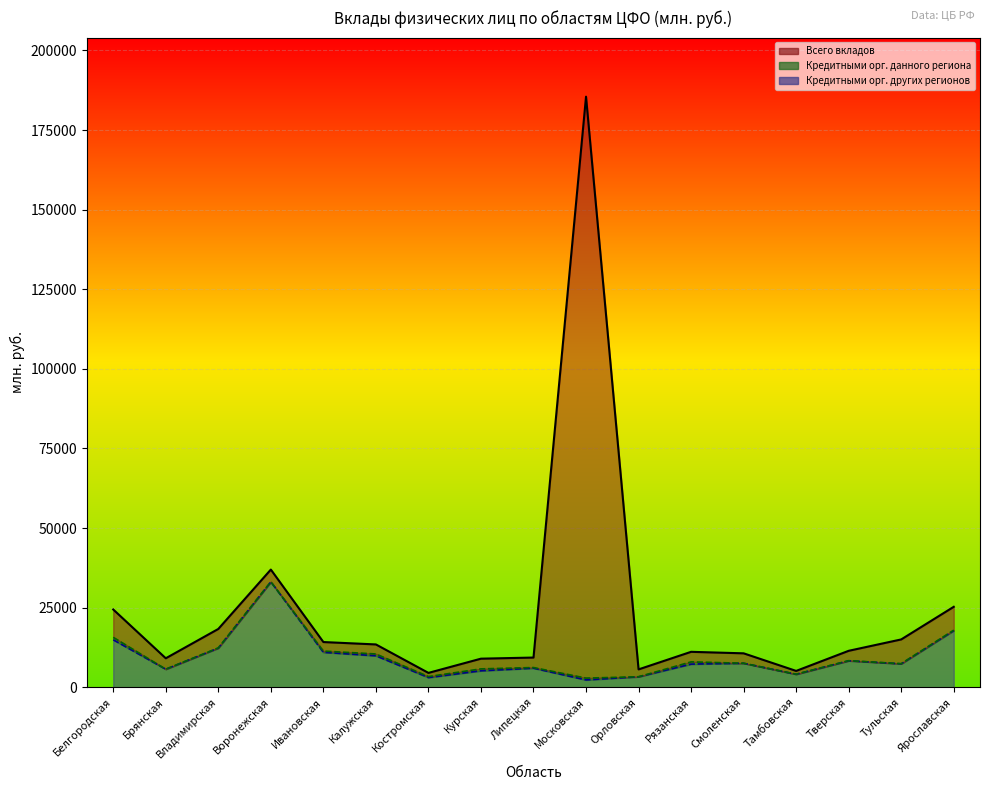

What is the label of the 4th point from the left?

Воронежская